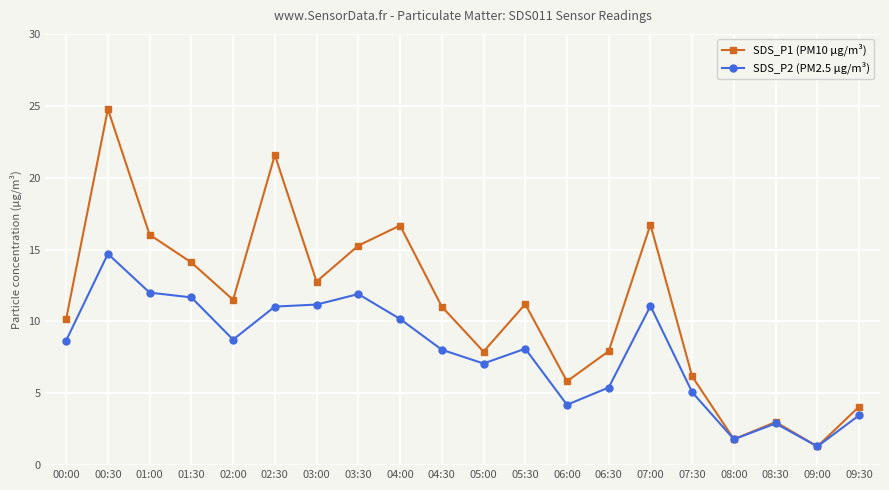

Which series has the largest total across all categories?

SDS_P1 (PM10 µg/m³)